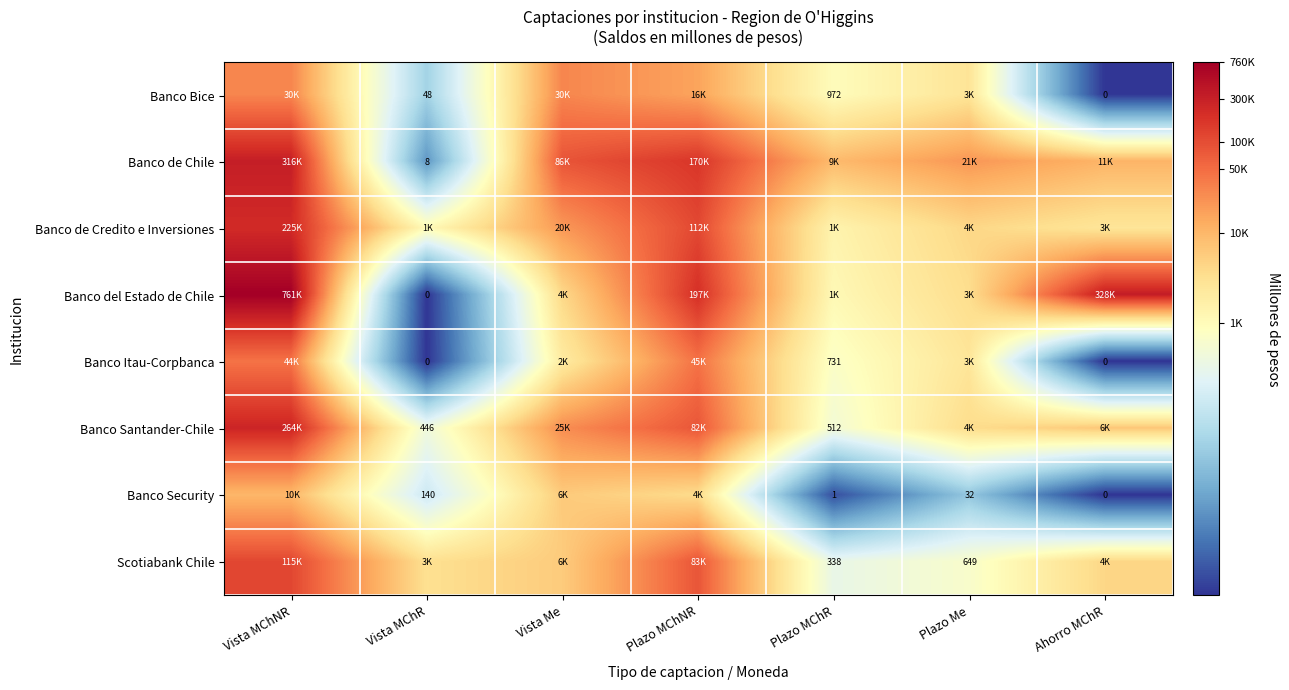

Is the value of Banco Bice at Ahorro MChR greater than the value of Banco Itau-Corpbanca at Plazo MChR?

No